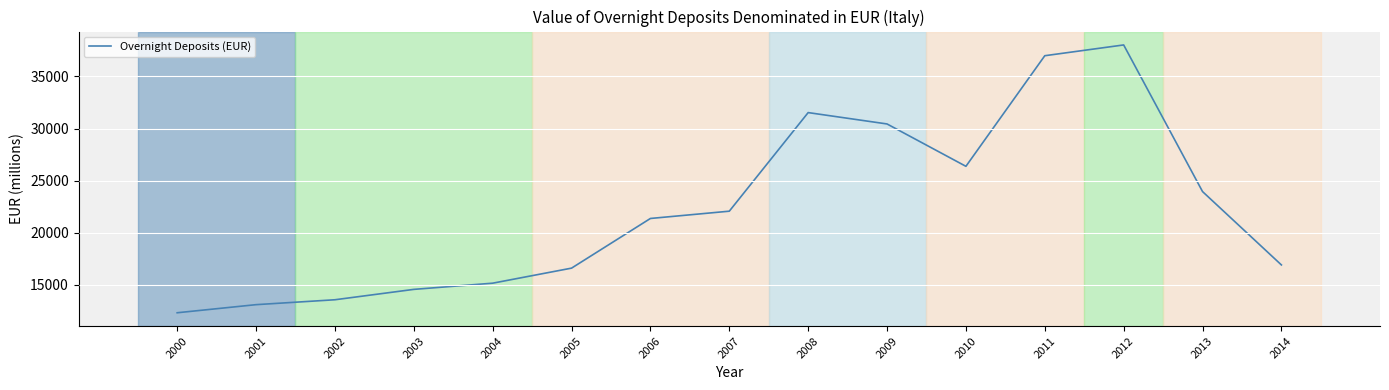

Which label corresponds to the largest value in the chart?

2012